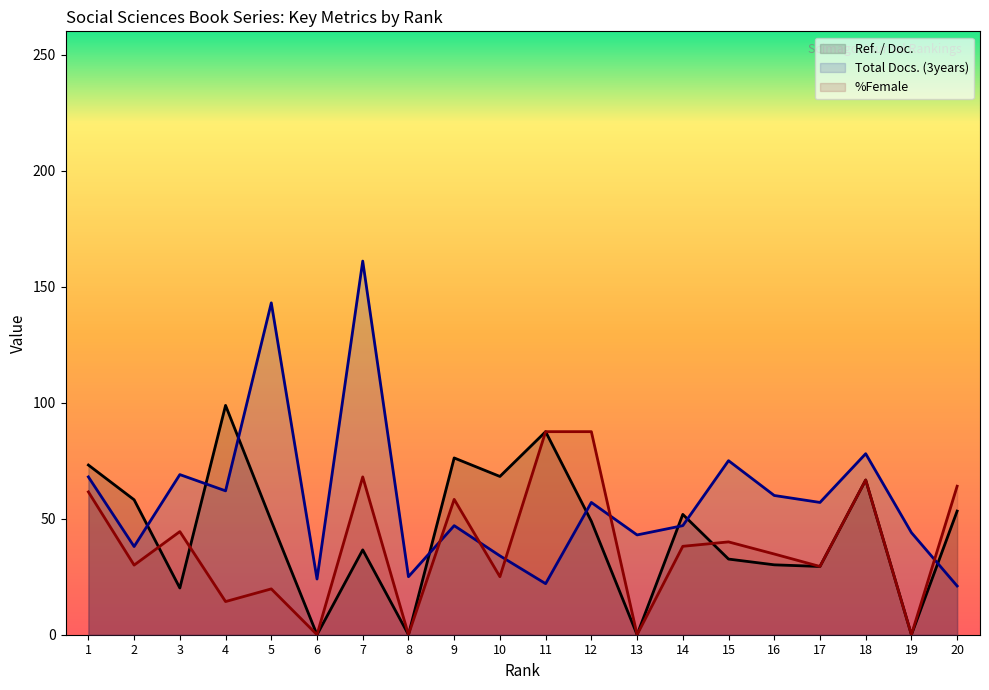

The Total Docs. (3years) series shows 34.0 at 10. True or false?

True